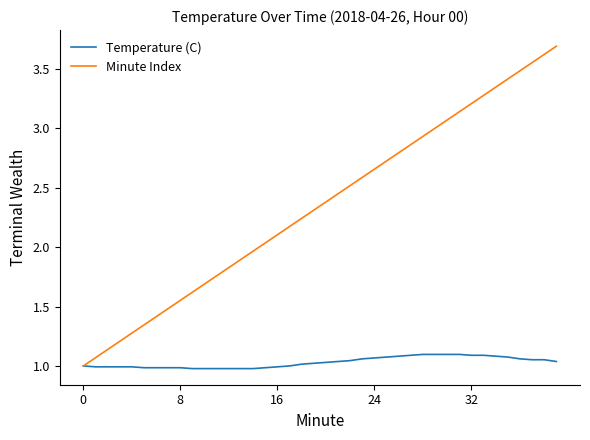

What is the maximum value shown in the chart?

3.7